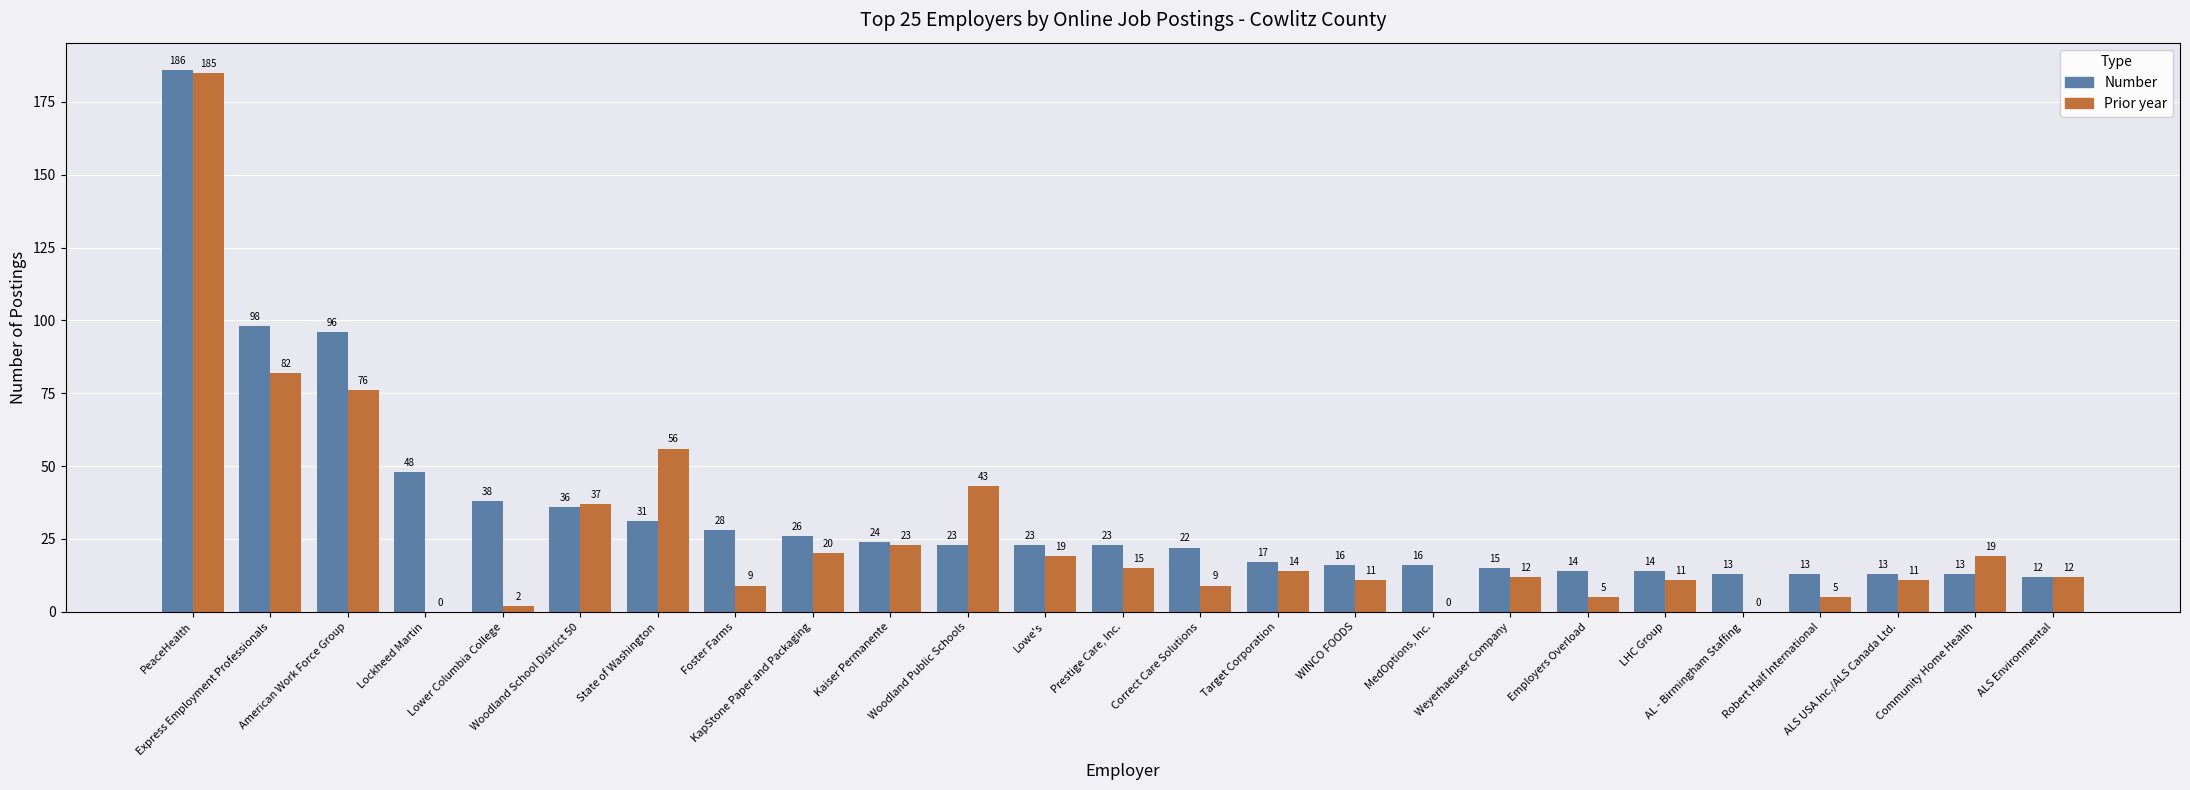

What is the sum of all Number values?

858